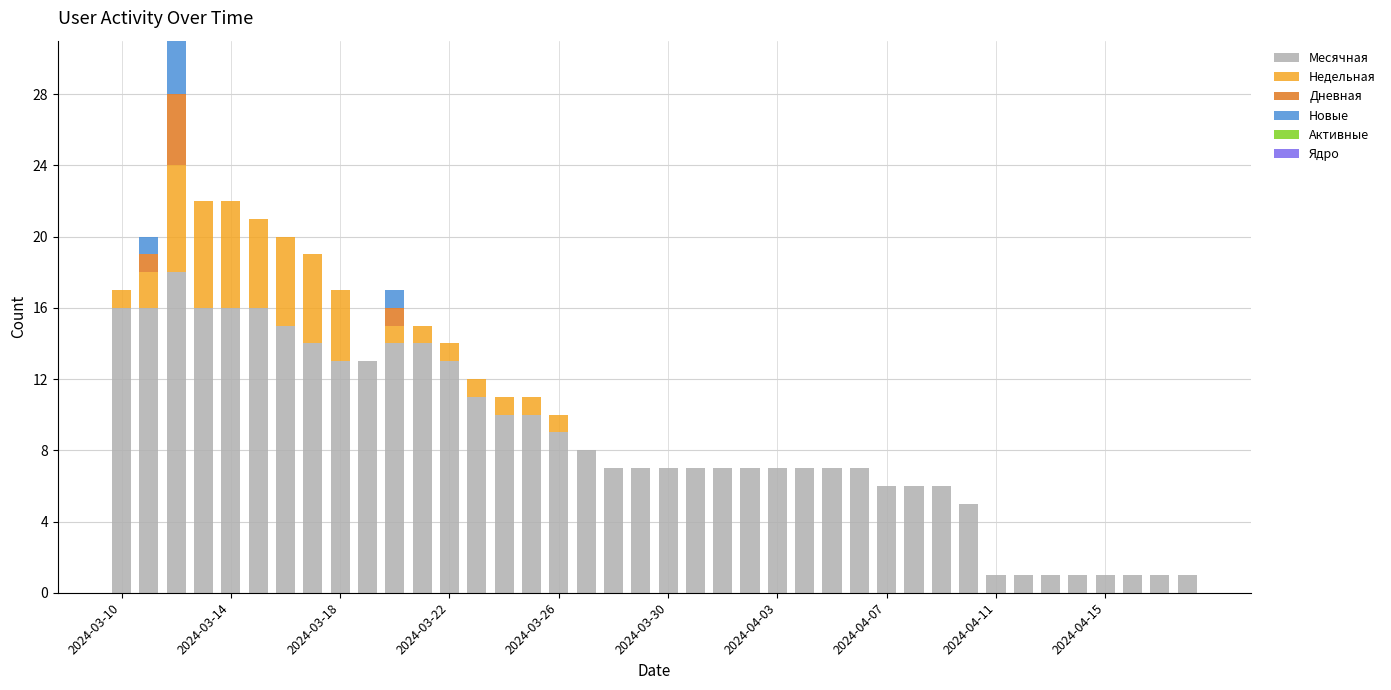

Count the number of categories in the chart.

40